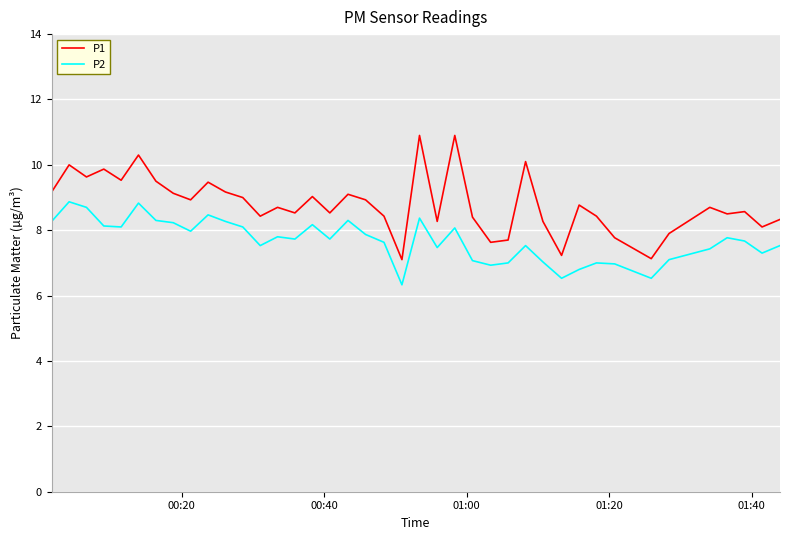

List the series in order of their overall mean, lowest first.

P2, P1